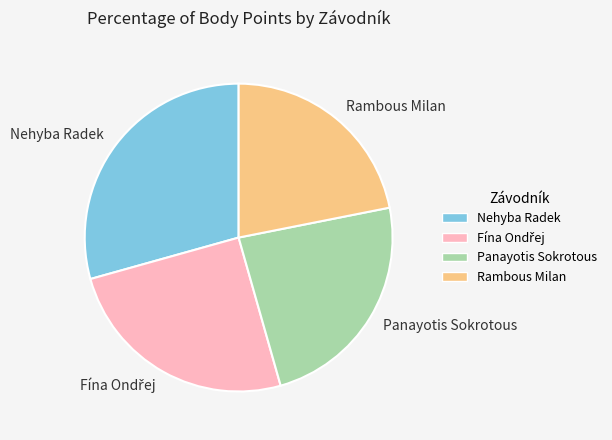

What is the smallest slice in the pie chart?

Rambous Milan